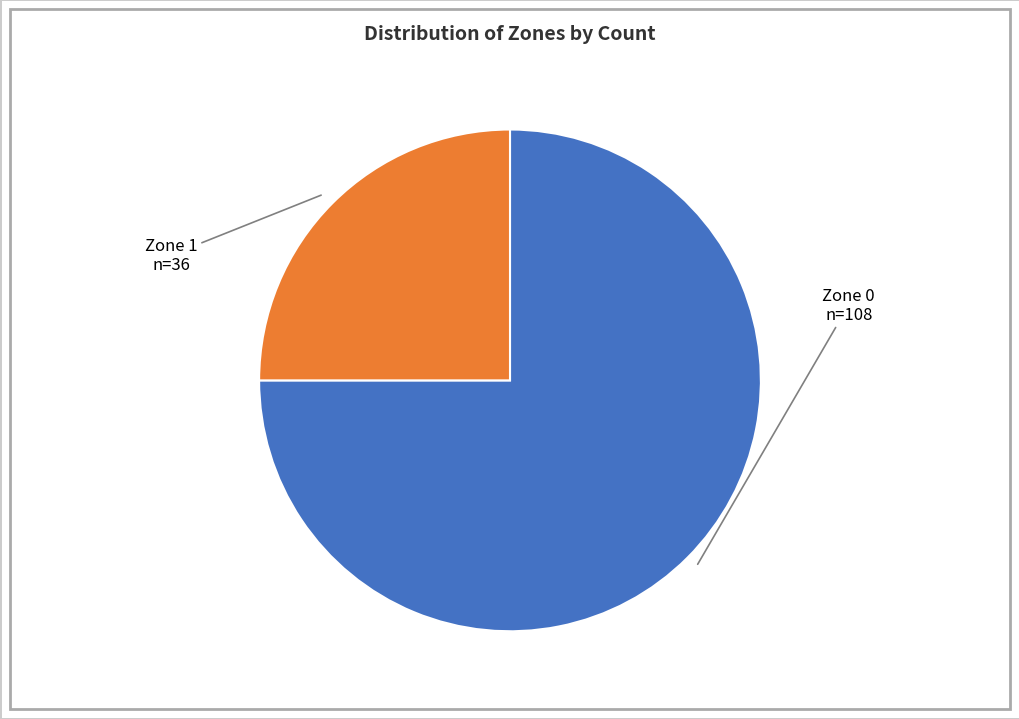

Rank the categories by value from lowest to highest.

Zone 1, Zone 0